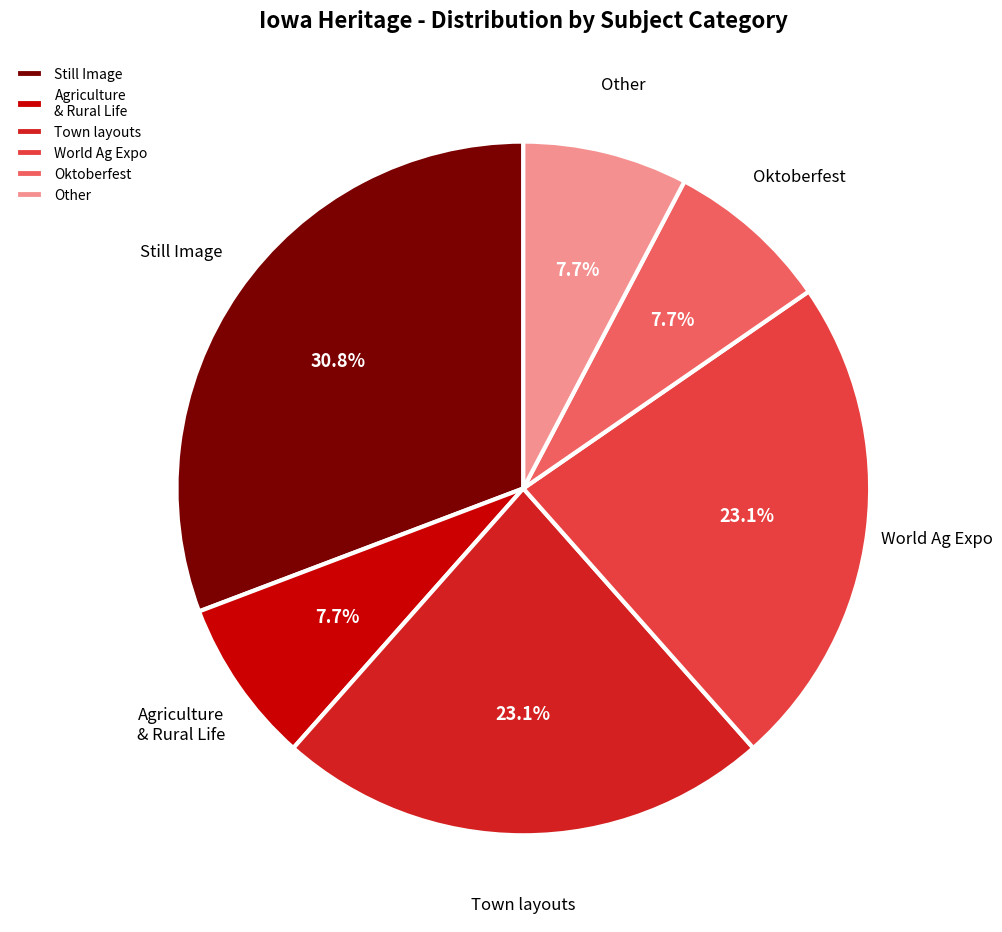

Which category has the biggest portion of the pie?

Still Image